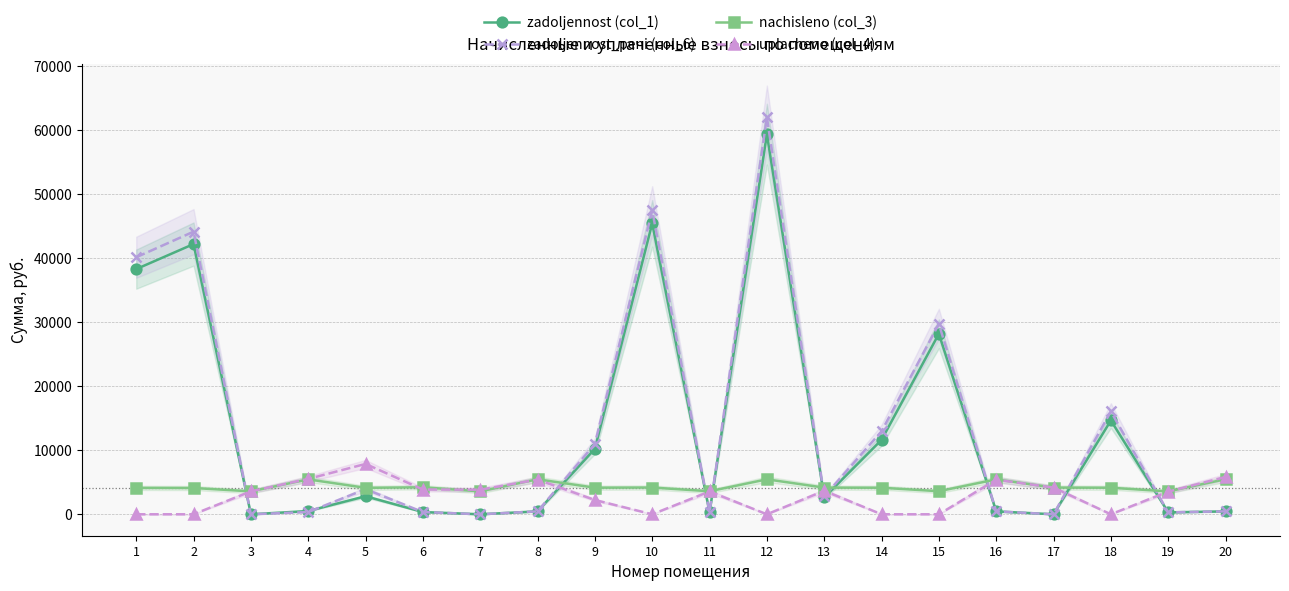

Where is the first local minimum for zadoljennost_peni (col_6)?

3